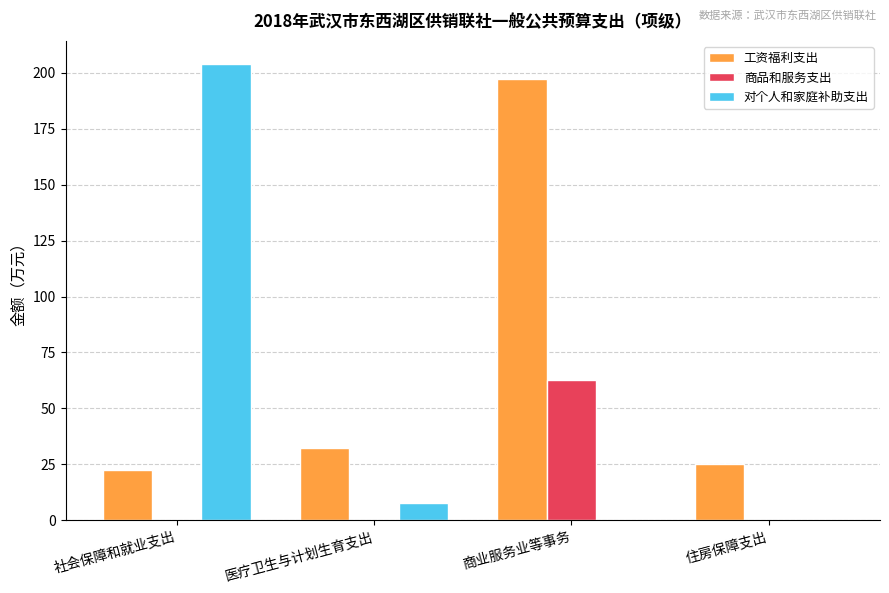

Which series changed the most between 社会保障和就业支出 and 商业服务业等事务?

对个人和家庭补助支出